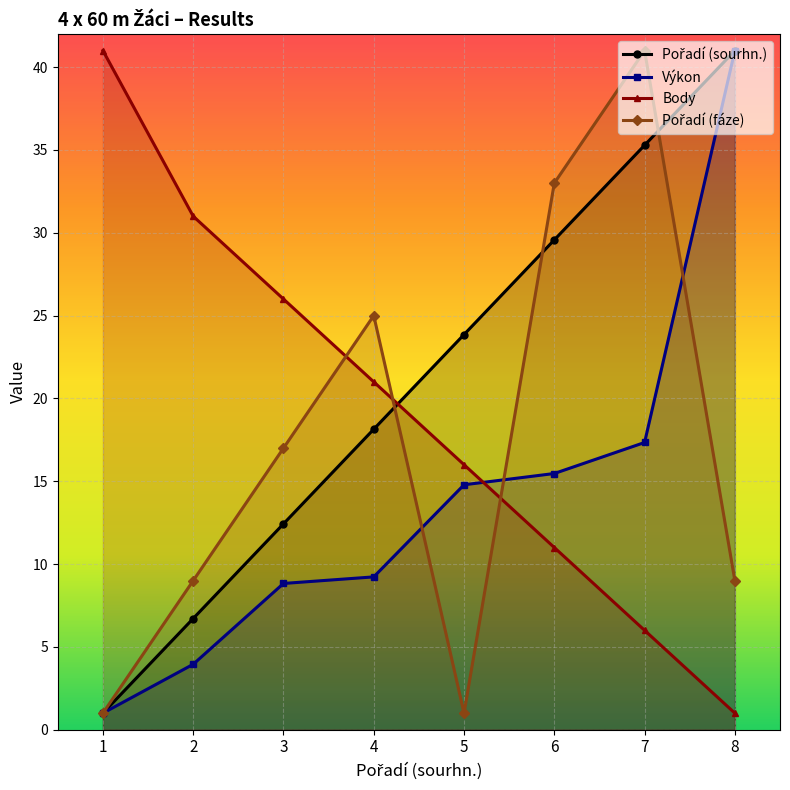

Is it true that Výkon equals 15.4 at 4?

False